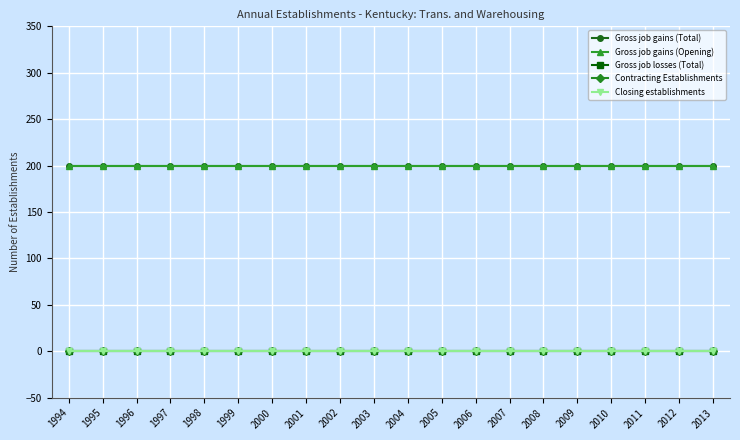

Is this an area chart (filled region under the line)?

No